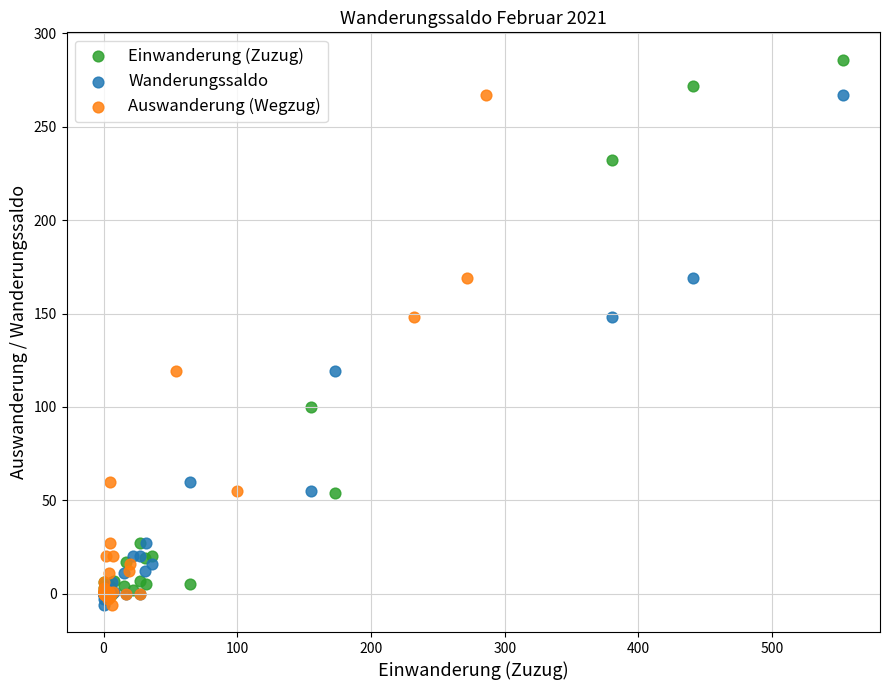

Which series contains the highest Y value?

Einwanderung (Zuzug)